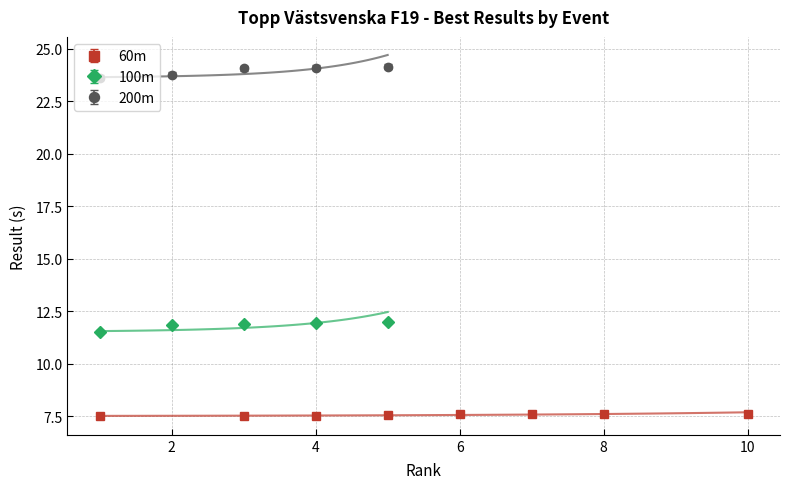

True or false: 100m has more than 2 points higher than both neighbors.

False